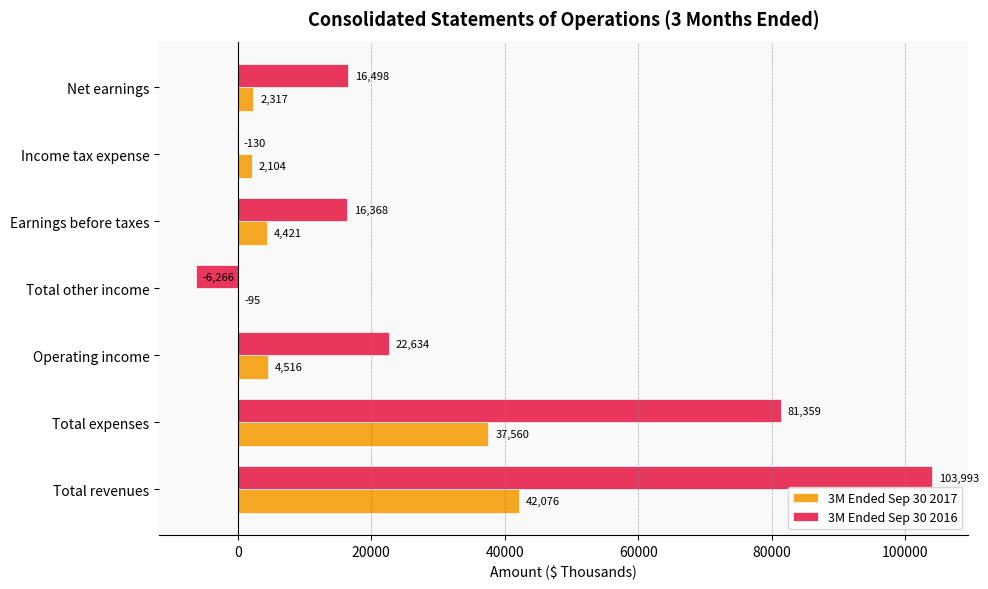

Which series has the largest total across all categories?

3M Ended Sep 30 2016